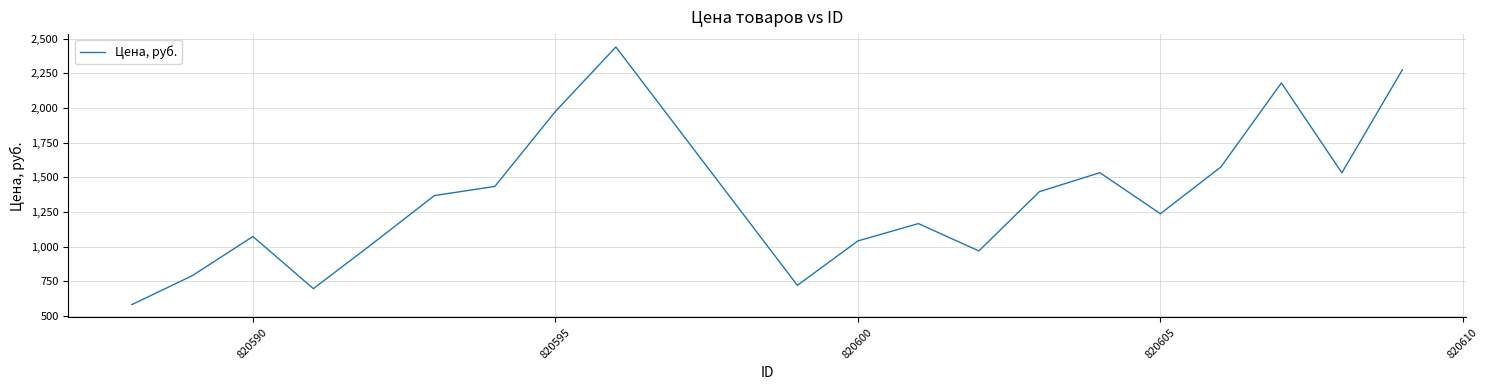

What is the difference between the maximum and minimum values?

1857